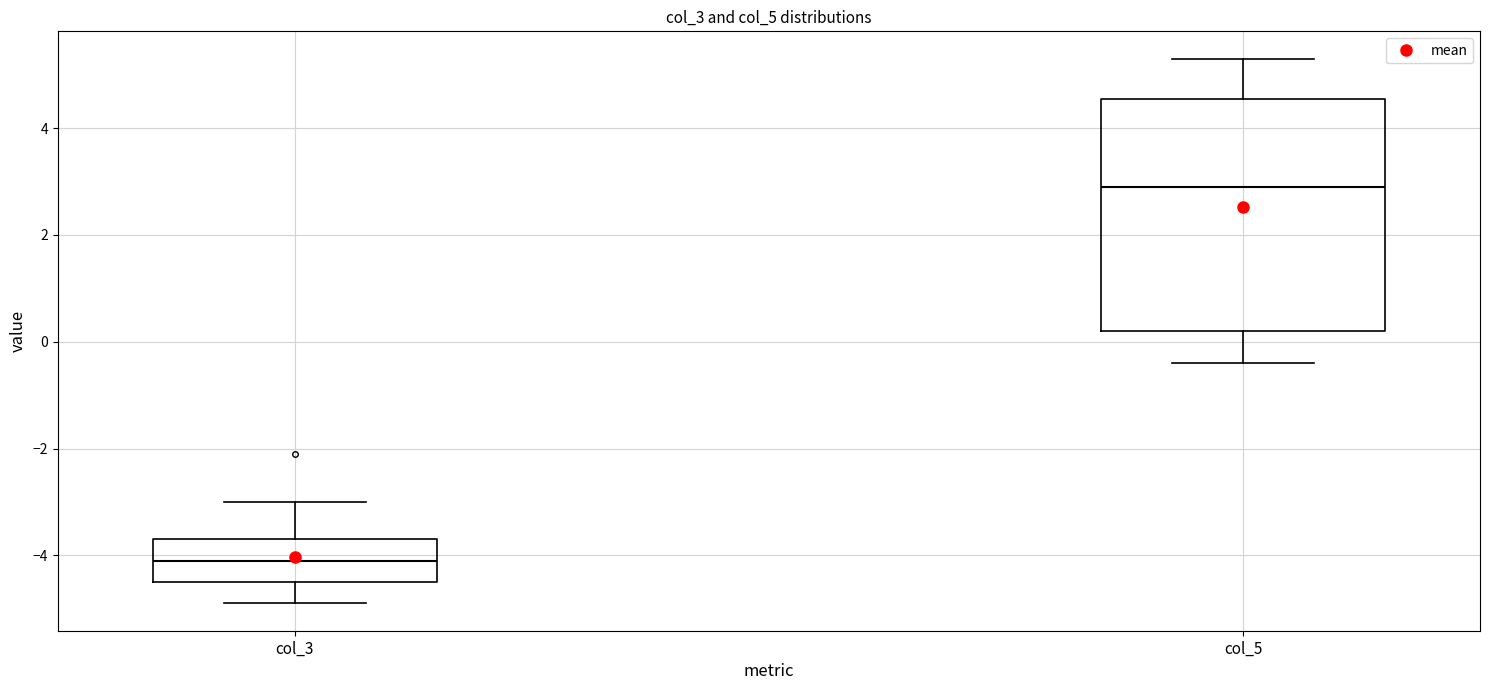

Reading left to right, transcribe this box plot: for each box, give where its median line is, the range the box spans, and where its two whiskers end, as read against the y-axis. The values are not printed on the chart, so give them approximately, as read against the axis.

col_3: median -4.0, box -4.4 to -3.6, whiskers -4.8 to -3.0
col_5: median 3.0, box 0.2 to 4.6, whiskers -0.4 to 5.4